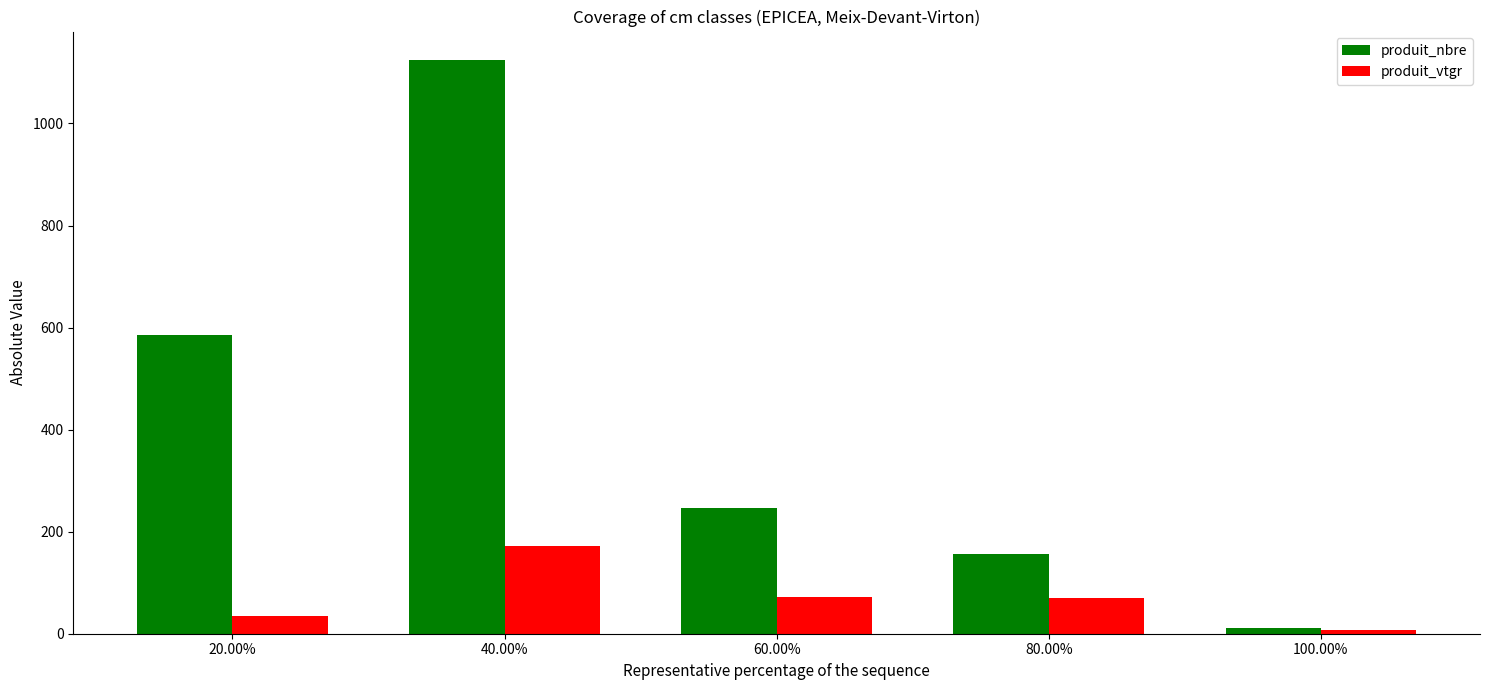

Between 20.00% and 100.00%, which series saw the biggest shift?

produit_nbre